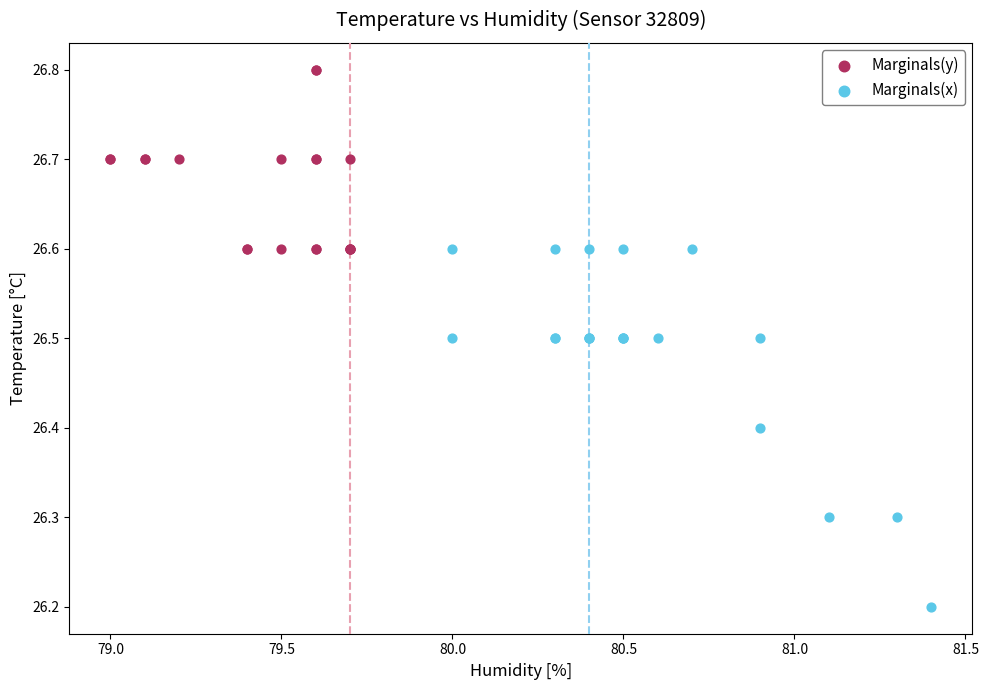

Which series has the widest spread of Y values?

Marginals(x)